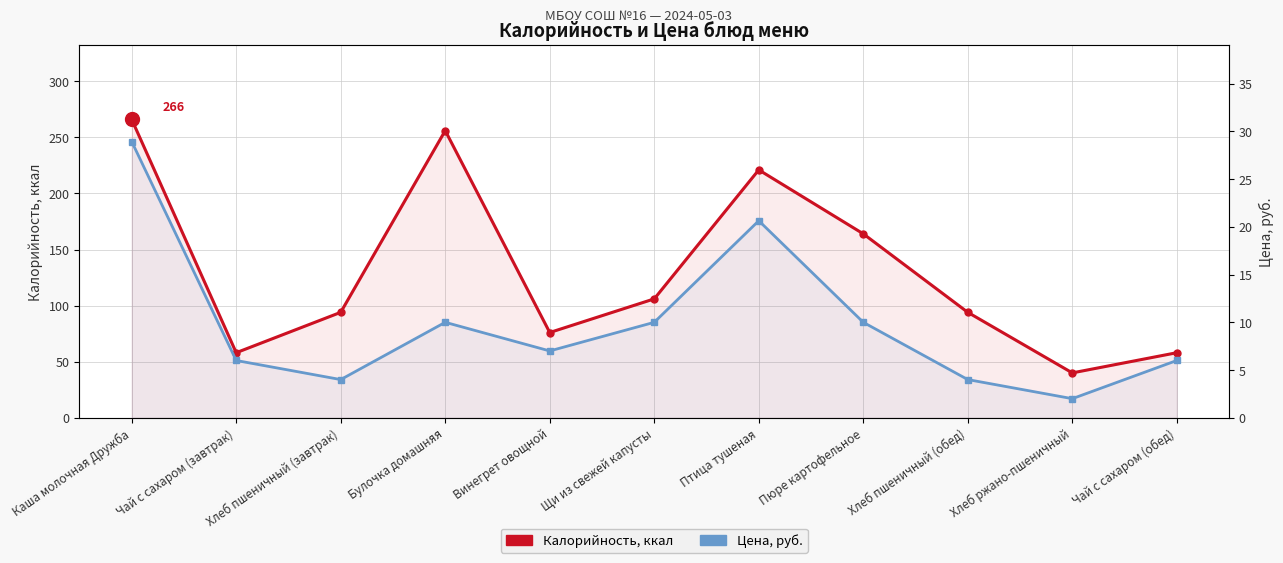

At which category is the sum across all series the highest?

Каша молочная Дружба